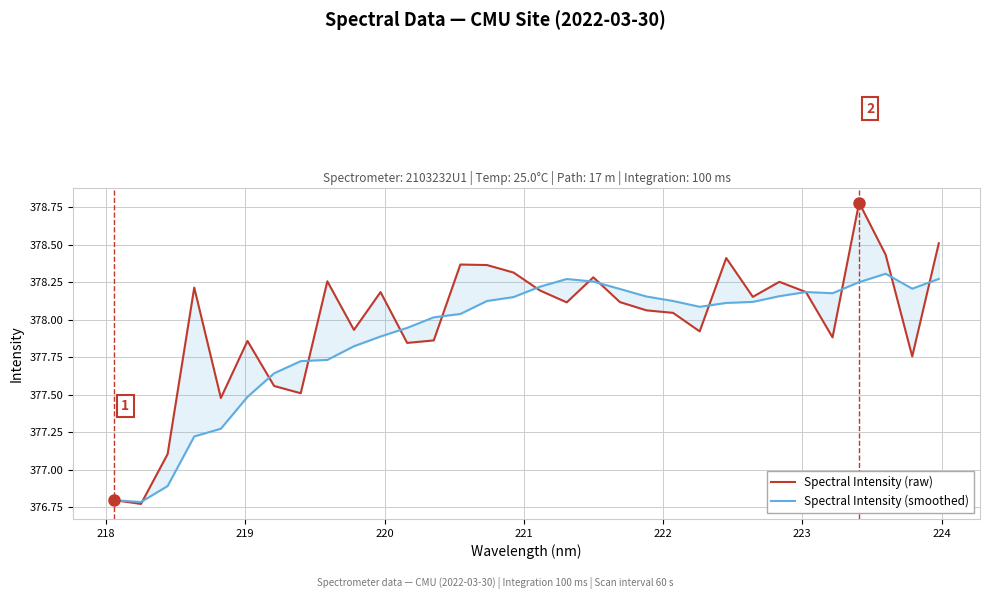

Is the value of Spectral Intensity (raw) at 13 greater than the value of Spectral Intensity (smoothed) at 15?

Yes